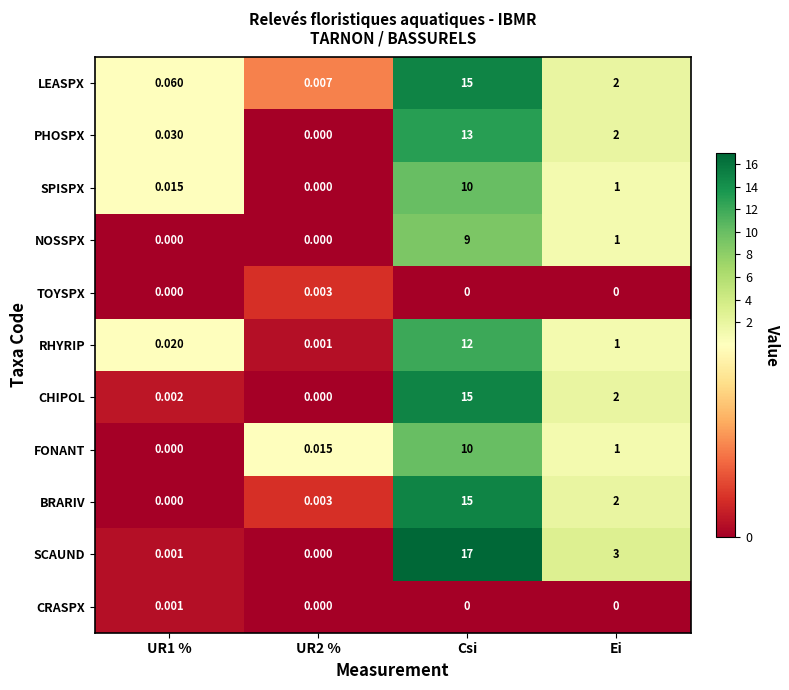

What is the greatest value displayed?

17.0